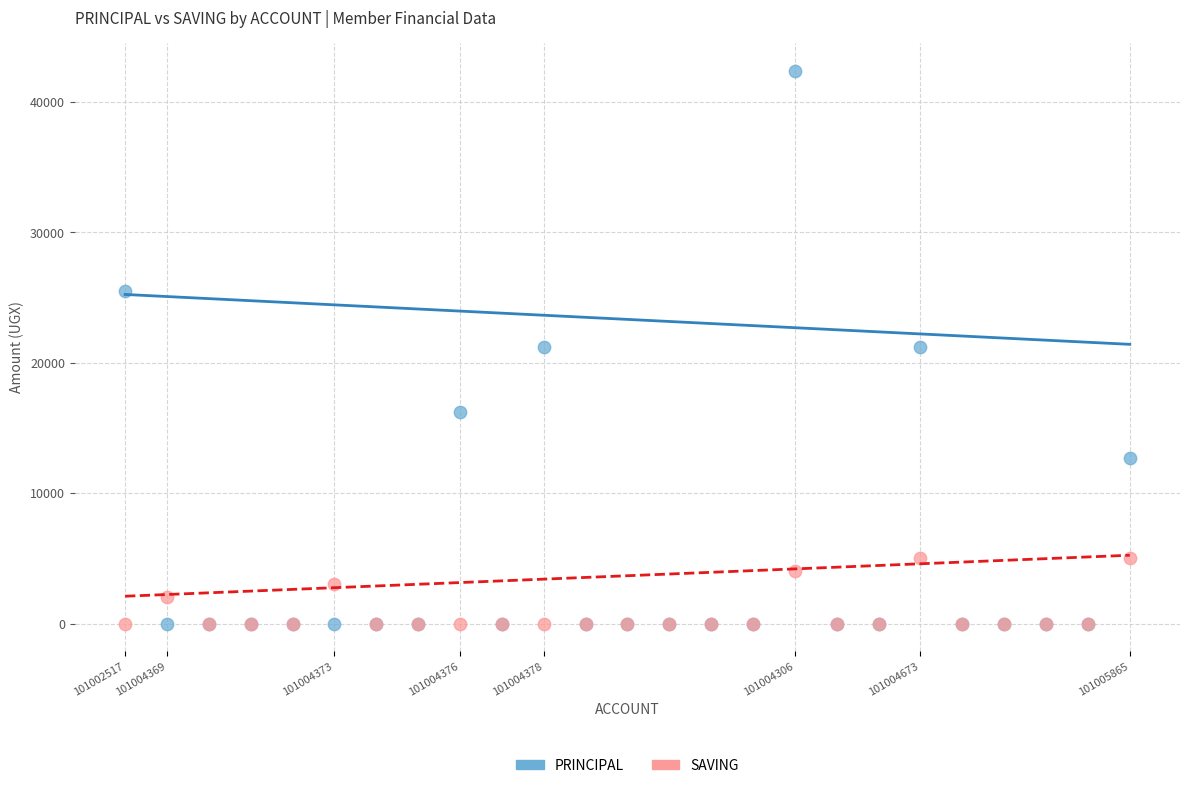

Which series has the widest spread of Y values?

PRINCIPAL